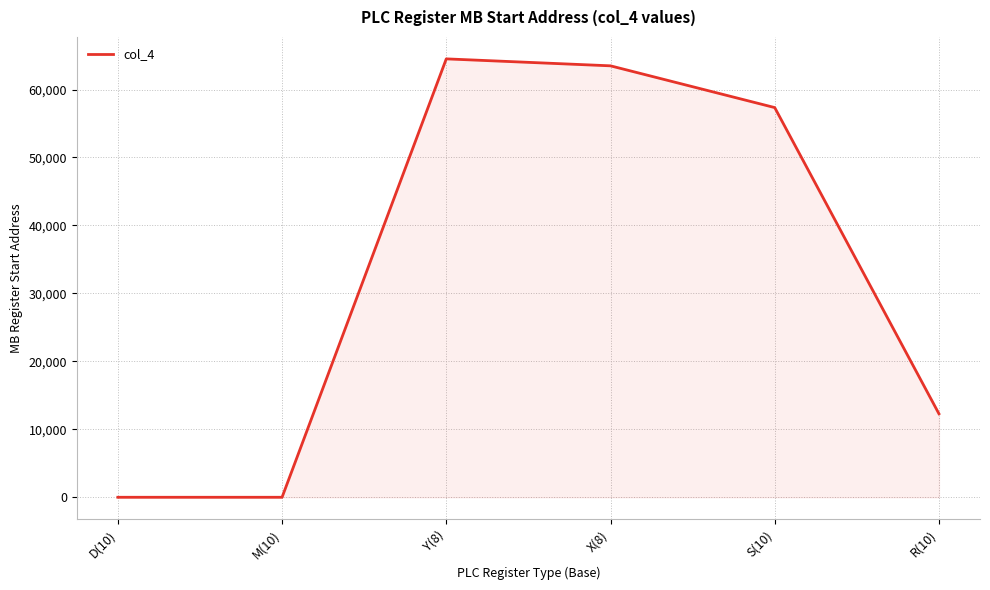

What is the average value?

32939